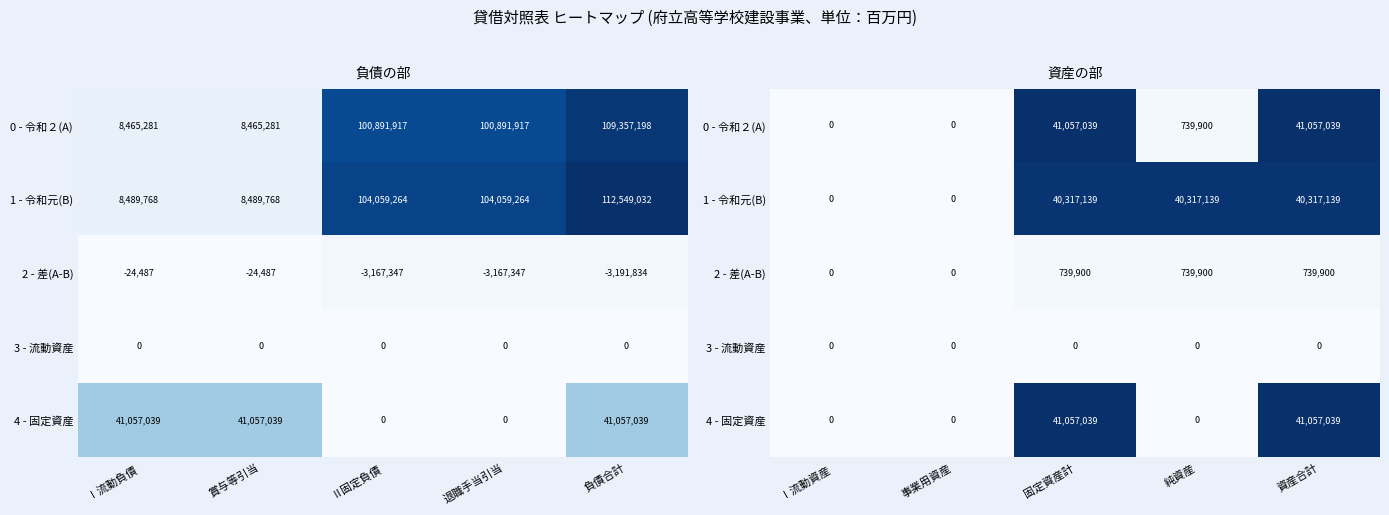

Between 純資産 and 固定資産計, which is larger?

固定資産計